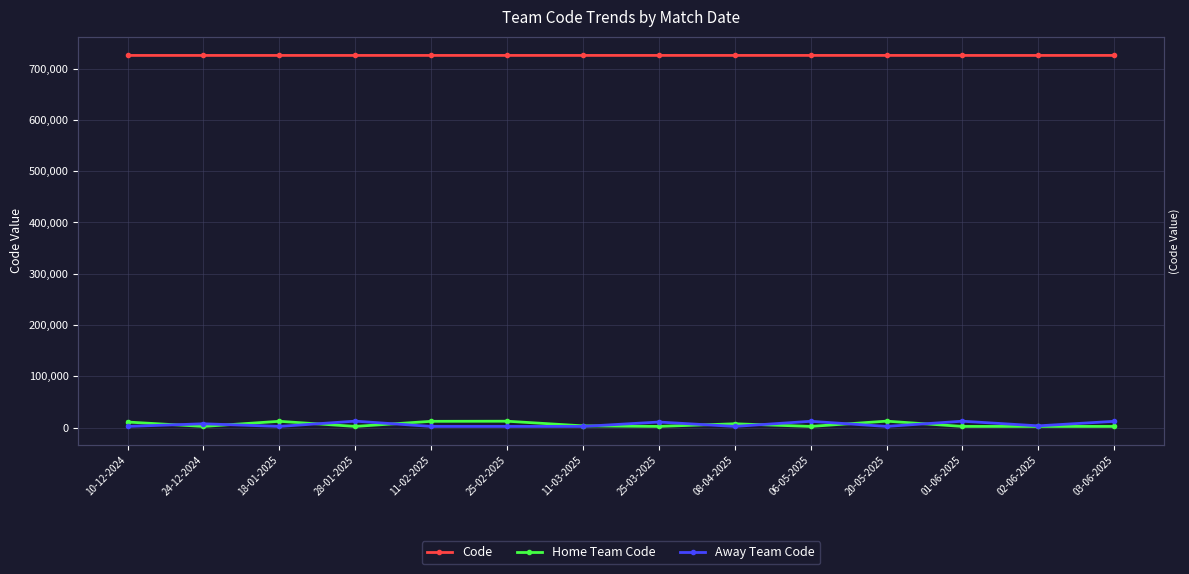

Reading left to right, what are all the values shown in this chart?

Code: 725541	725544	725550	725552	725559	725560	725564	725569	725572	725578	725580	725532	725536	725587
Home Team Code: 10923	2399	12358	2399	12312	12538	3500	2399	7534	2399	12646	2399	2399	2399
Away Team Code: 2399	7534	2399	12646	2399	2399	2399	10923	2399	12358	2399	12538	3500	12312